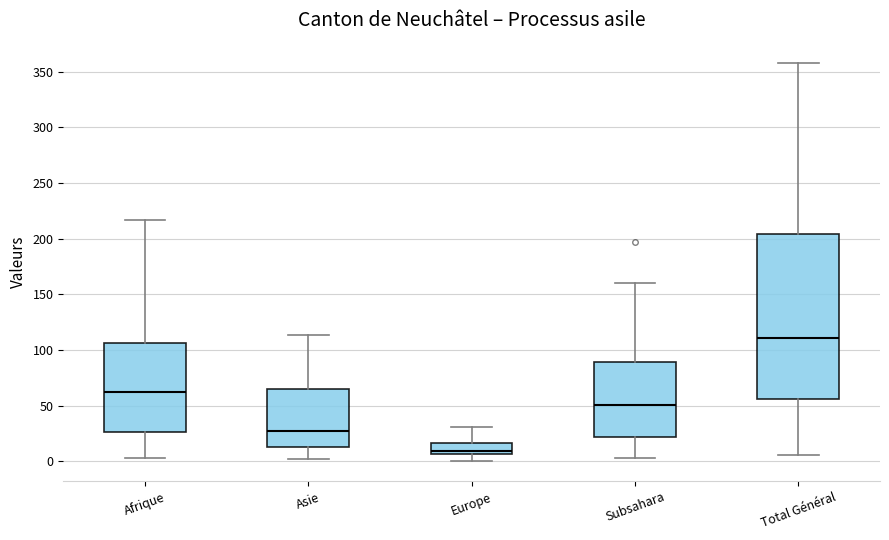

Where does the upper whisker of the box for Total Général end on the y-axis? The values are not printed on the chart, so give them approximately, as read against the axis.

360